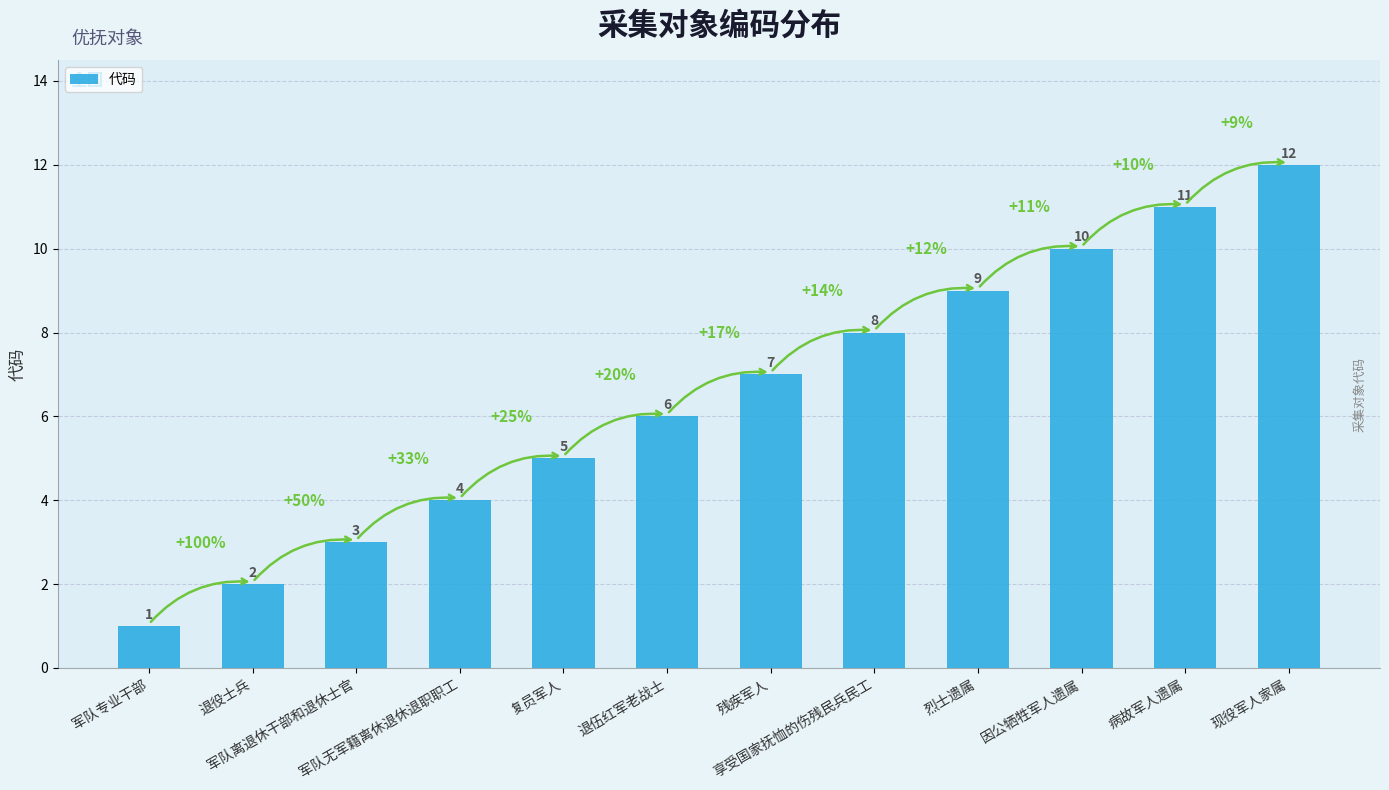

The chart shows a value of 13 at 享受国家抚恤的伤残民兵民工. True or false?

False